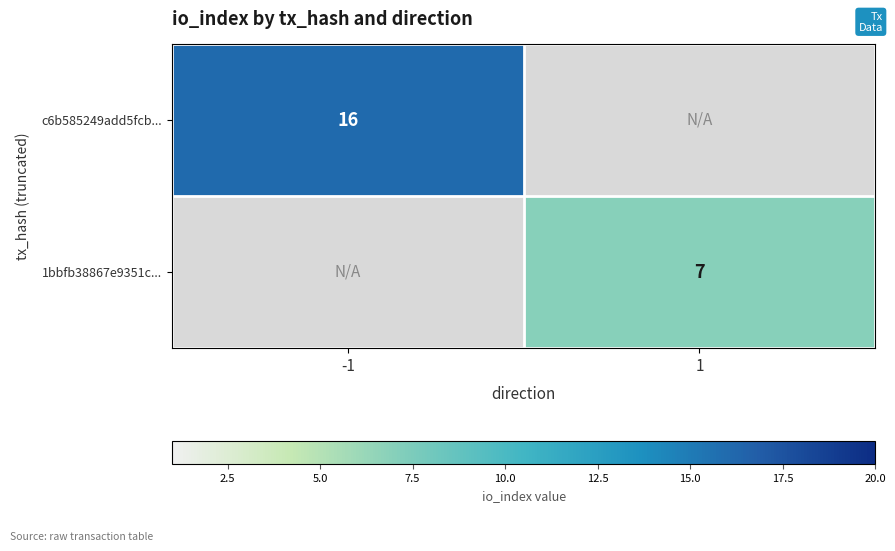

The c6b585249add5fcb... series shows 10 at -1. True or false?

False